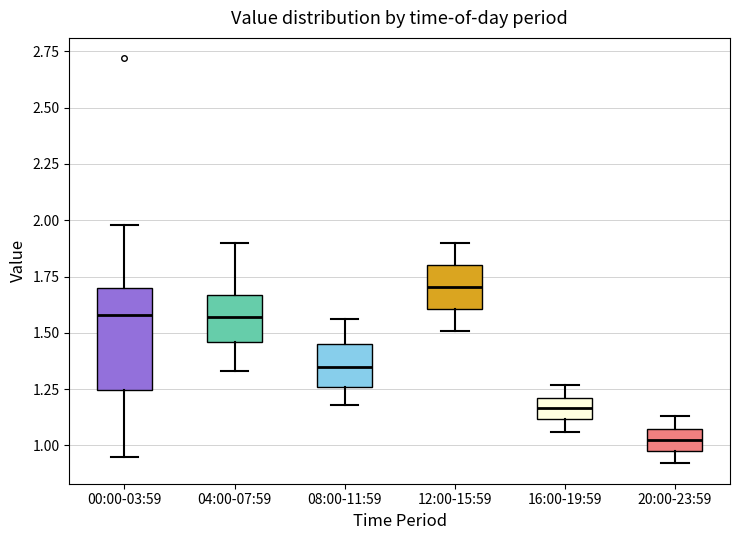

Which box has the highest median line?

12:00-15:59